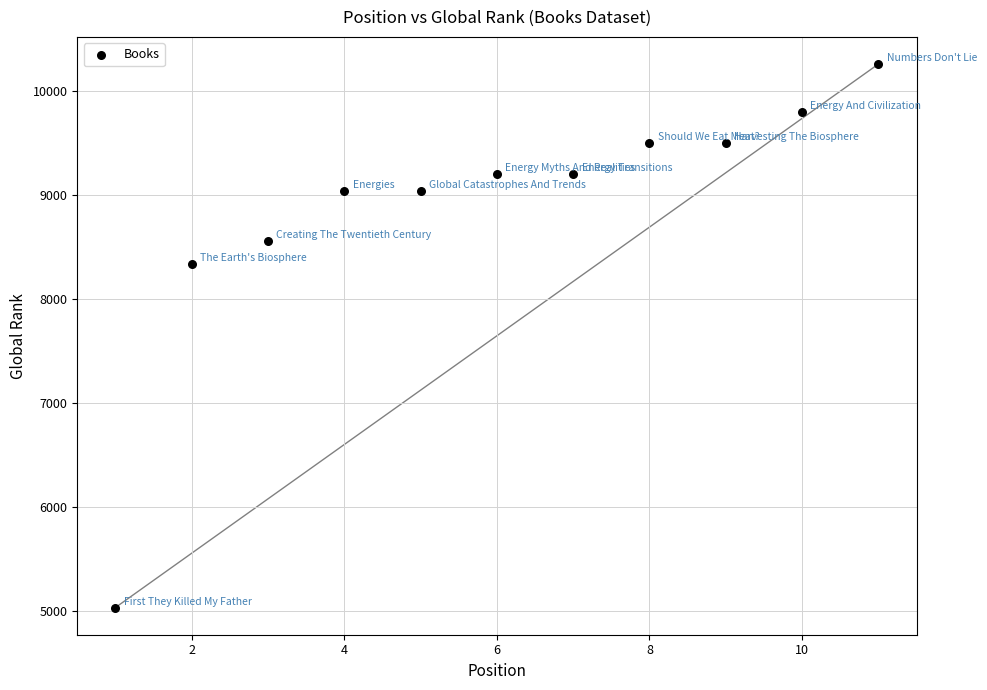

What Y value in the scatter plot is closest to 7649?

8343